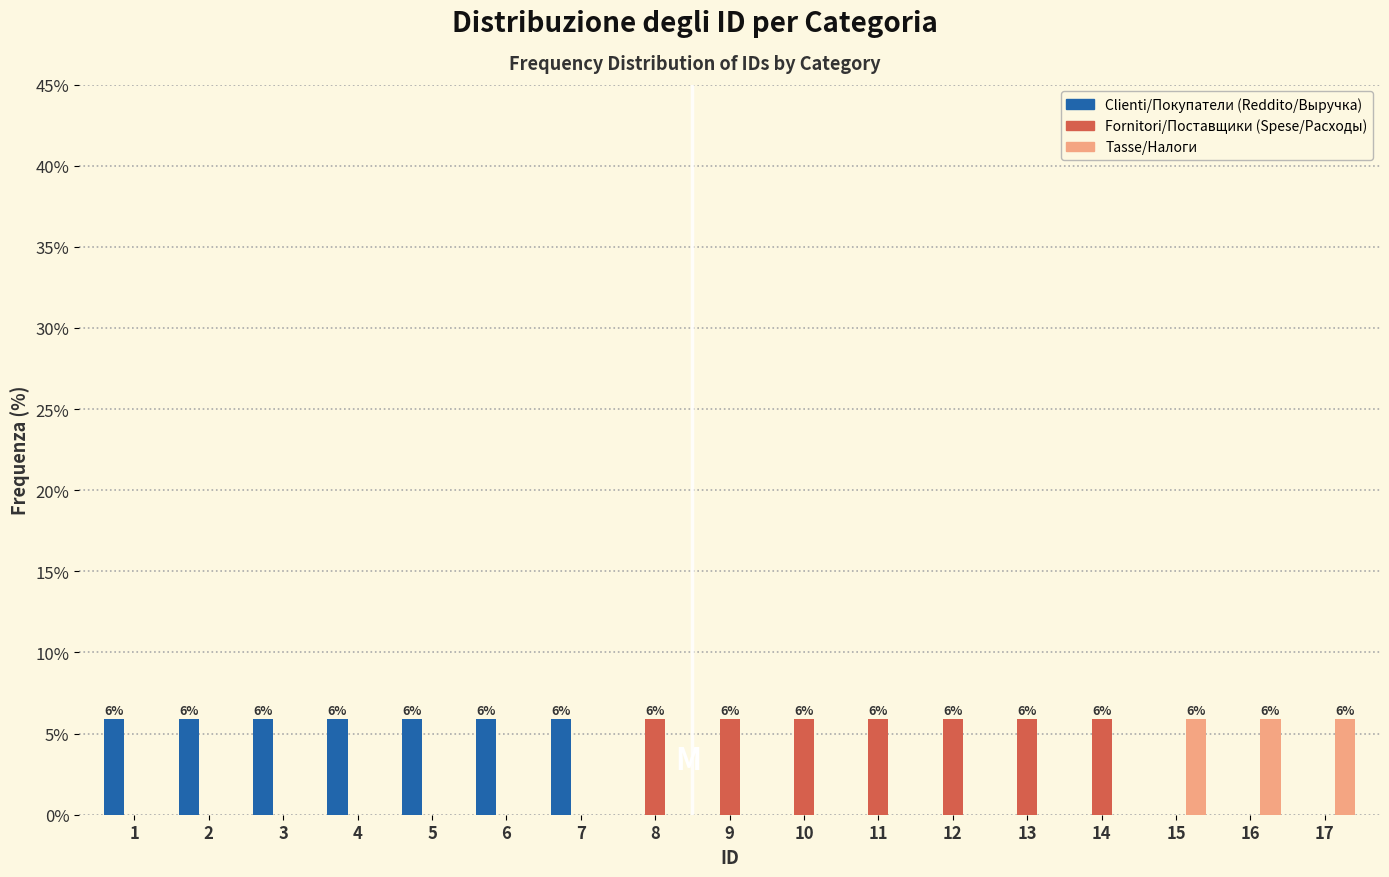

What is the total value across all series at 4?

5.9